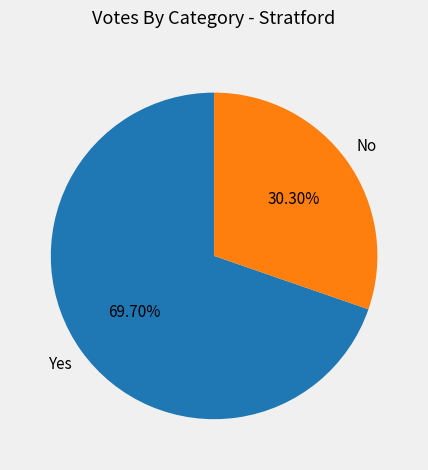

Is there any slice that represents more than half of the pie?

Yes